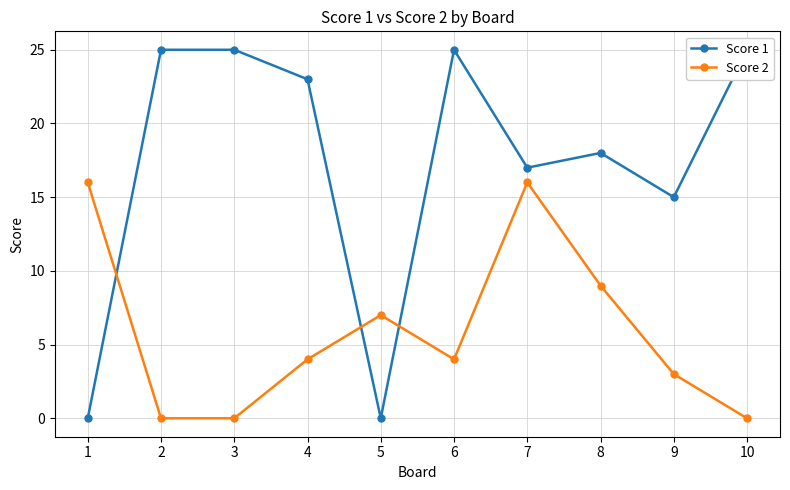

Reading right to left, extract all data points from this chart.

Score 1: 25	15	18	17	25	0	23	25	25	0
Score 2: 0	3	9	16	4	7	4	0	0	16